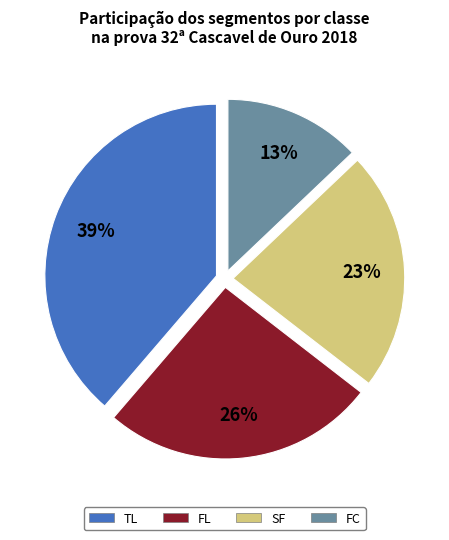

To the nearest percent, what percentage of the pie is FC?

13%